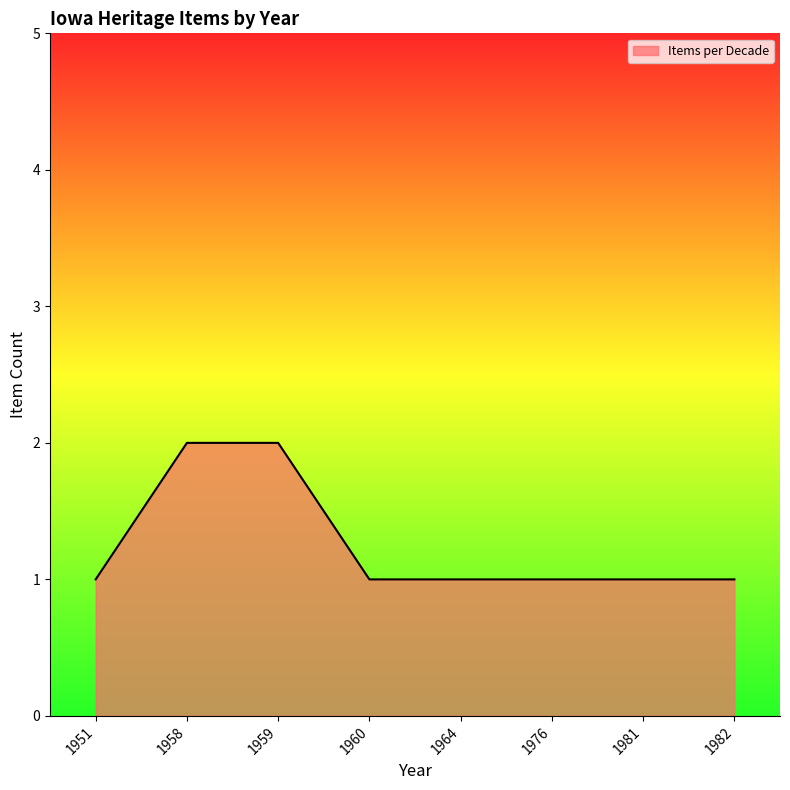

Approximately how many times larger is the value at 1976 compared to 1951?

1.0